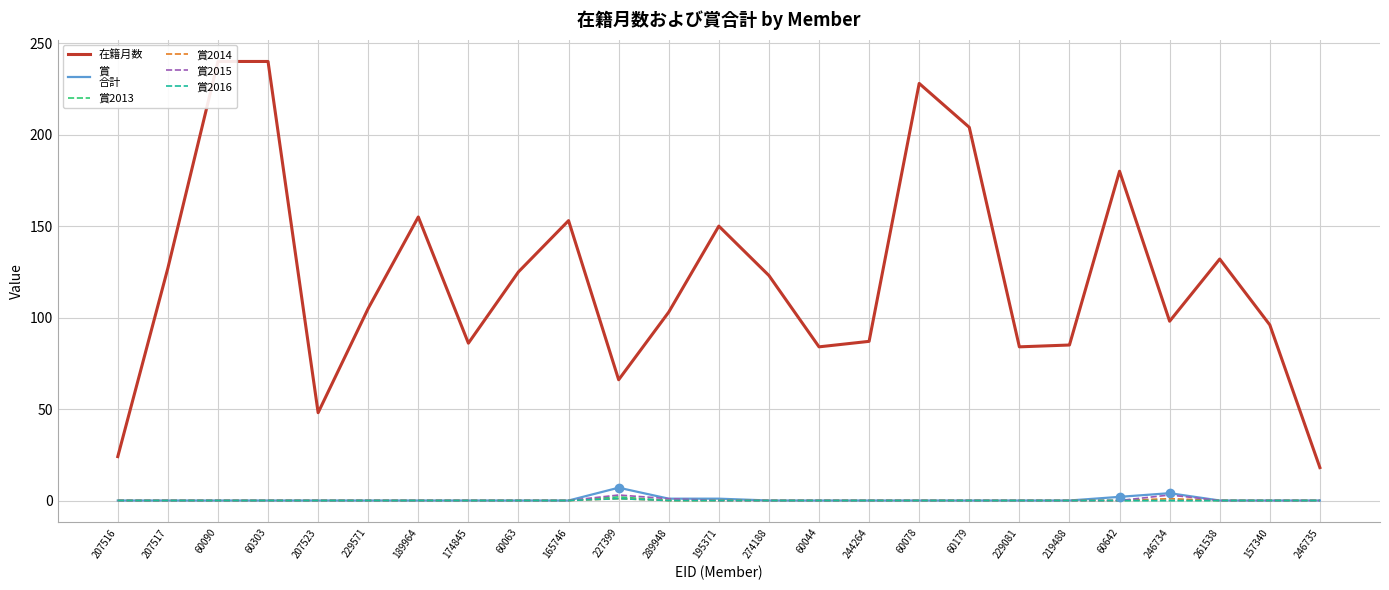

What is the total value across all series at 165746?

153